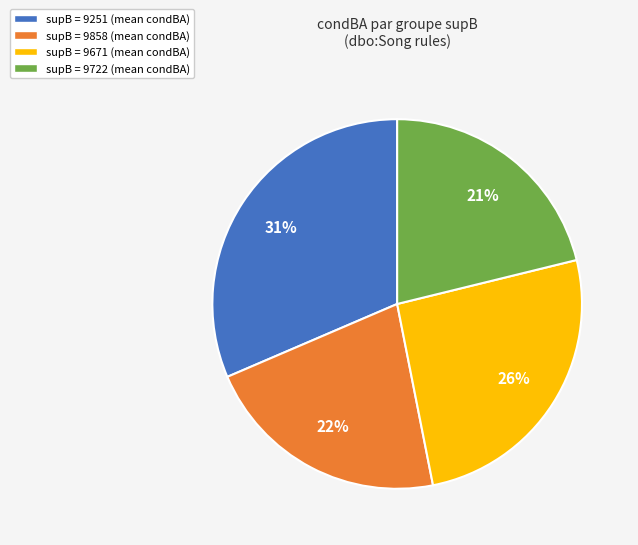

What is the largest slice in the pie chart?

supB = 9251 (mean condBA)